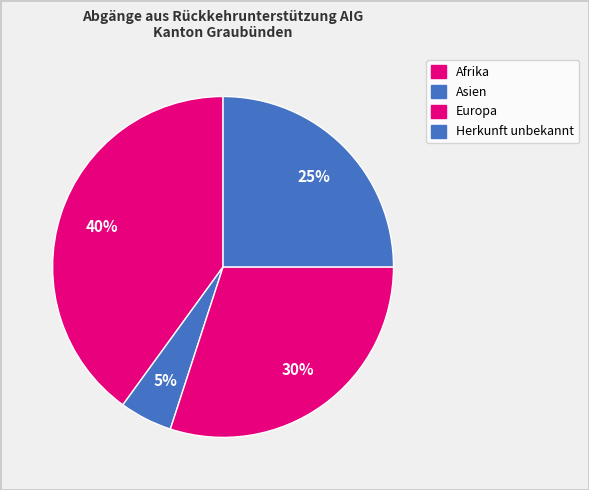

To the nearest percent, what portion does Europa represent?

30%